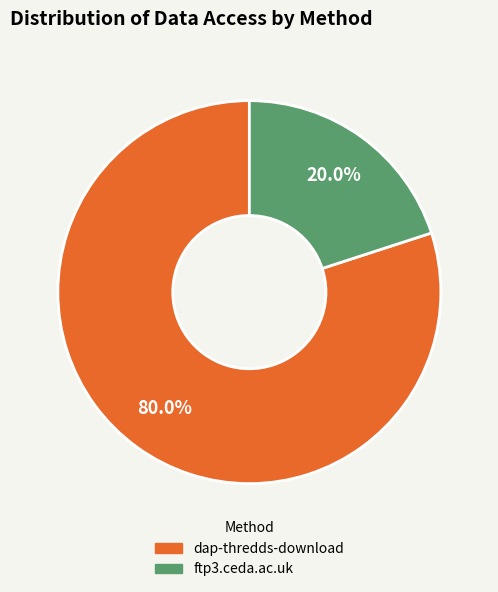

How much of the chart is everything except dap-thredds-download?

20.0%